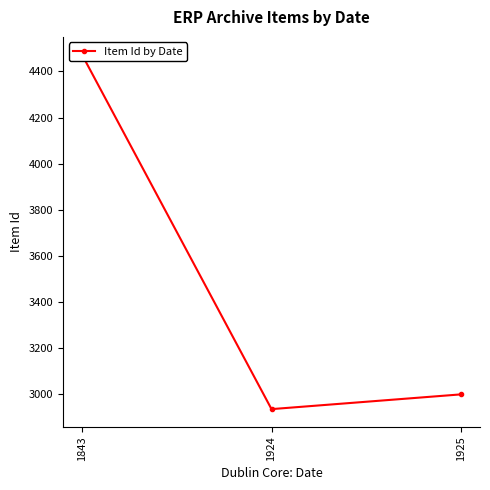

What is the average value?

3469